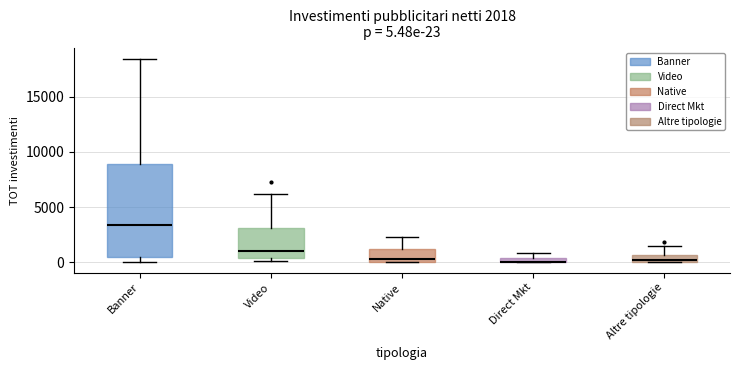

Which box is the tallest, from its lower edge to its upper edge?

Banner